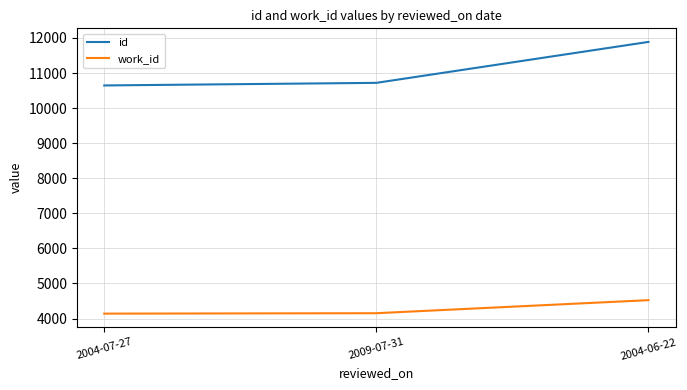

At which label does id reach its minimum?

2004-07-27